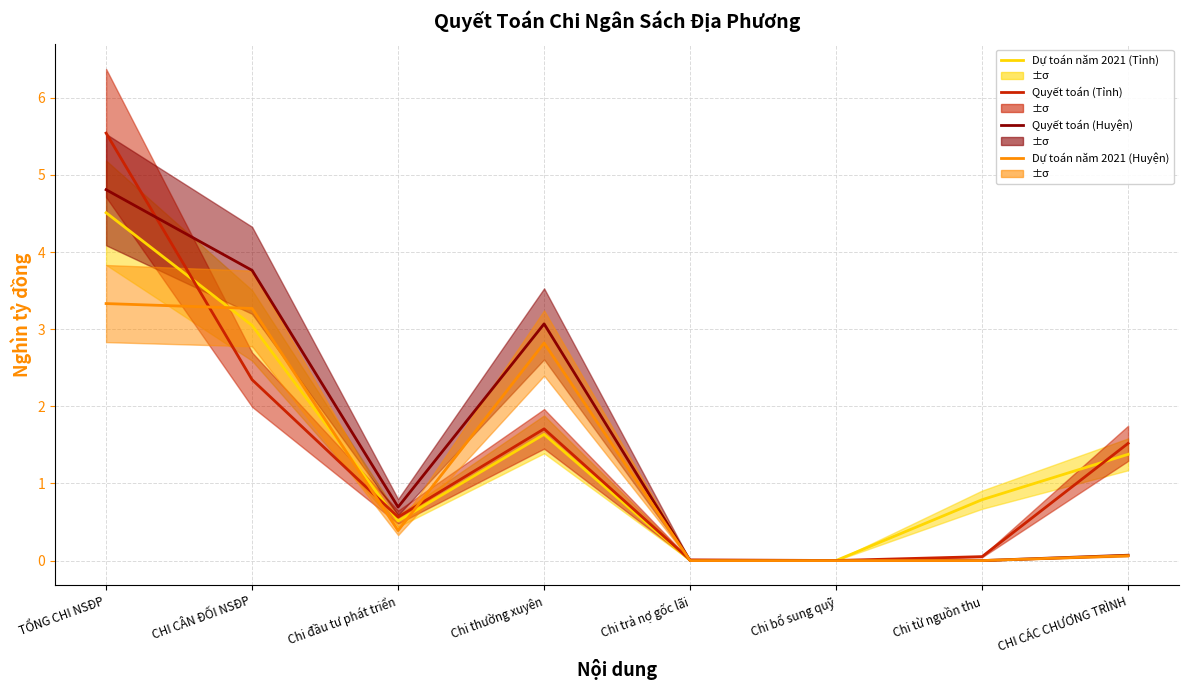

Where is the first local minimum for Quyết toán (Tỉnh)?

Chi đầu tư phát triển